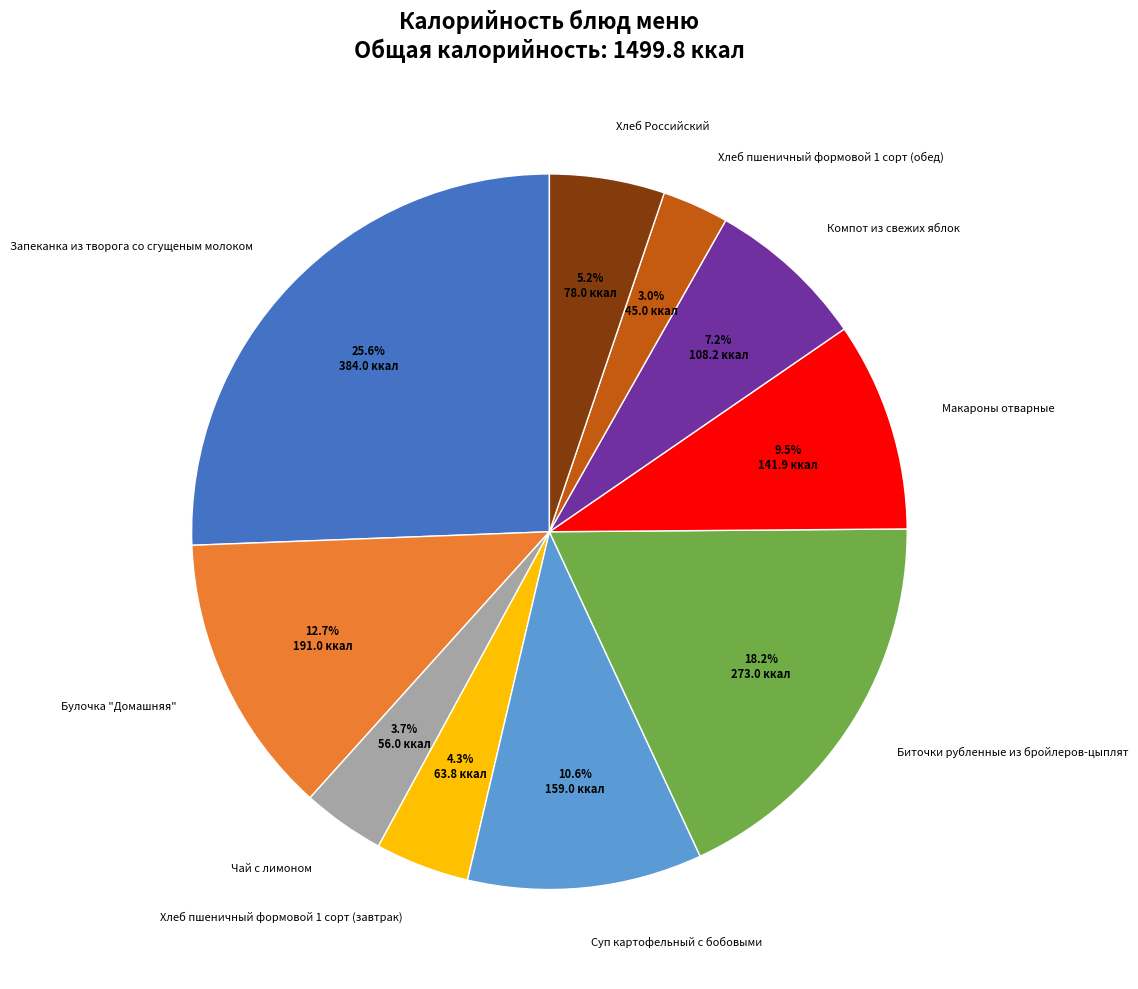

To the nearest percent, what is the difference between the Суп картофельный с бобовыми and Хлеб Российский slice percentages?

5%